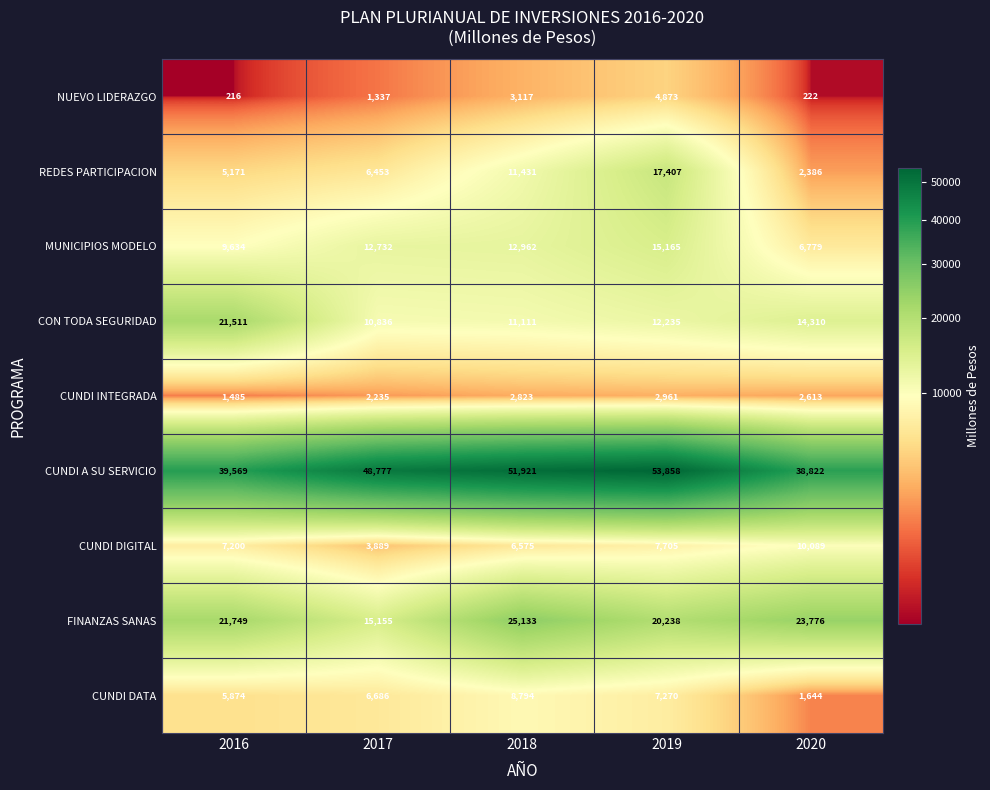

What is the total value across all series at 2019?

141712